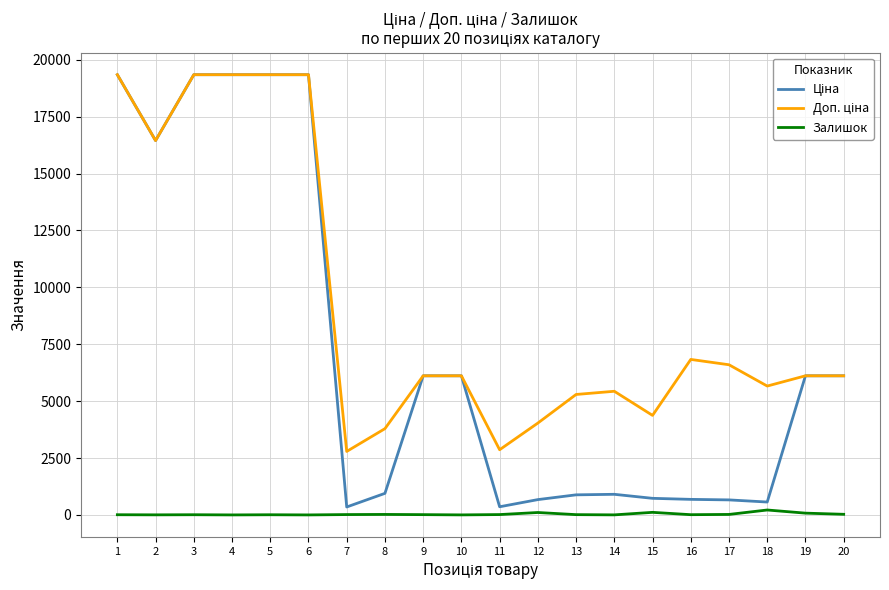

What is the greatest value displayed?

19343.1